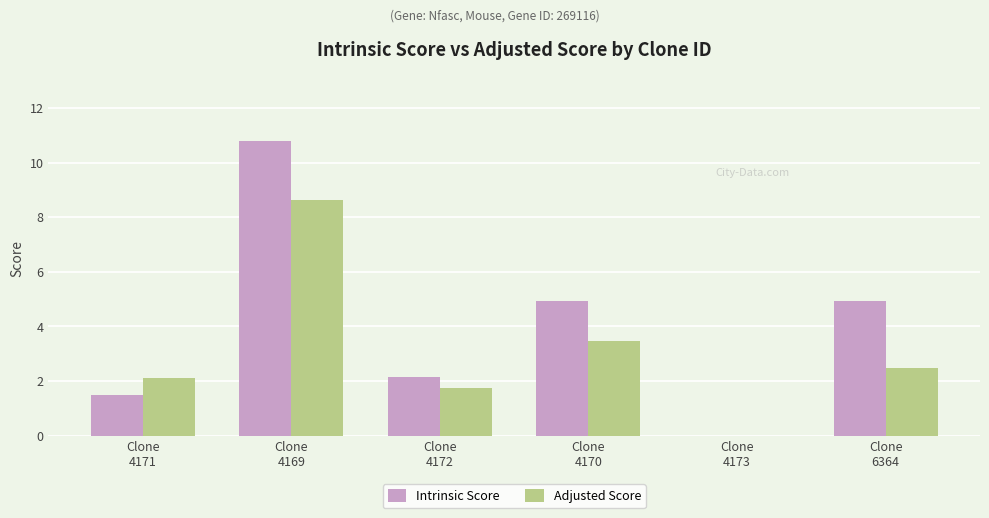

What is the sum of all Intrinsic Score values?

24.4